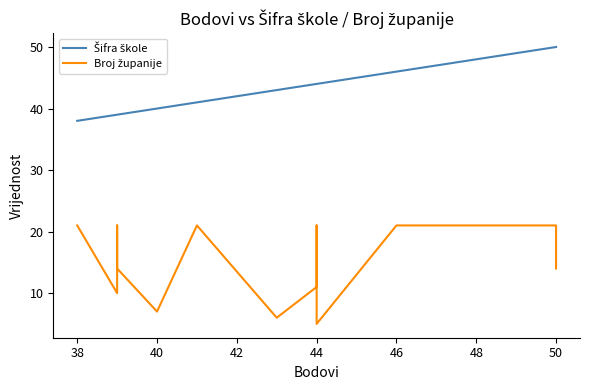

True or false: Broj županije and Šifra škole cross at least once.

False